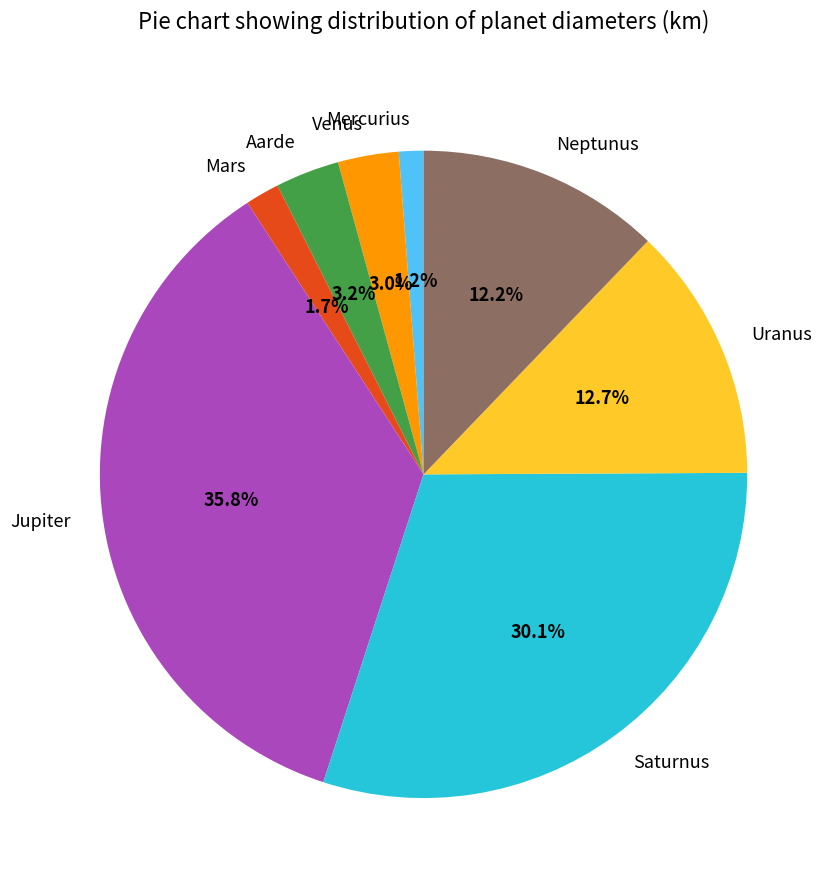

To the nearest percent, what is the combined percentage of Uranus and Aarde?

16%